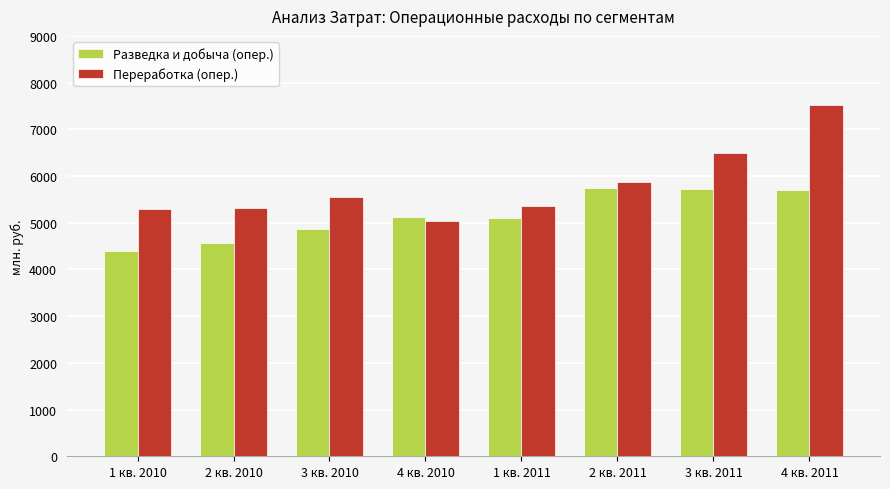

True or false: Разведка и добыча (опер.) has a value of 7572 at 3 кв. 2010.

False